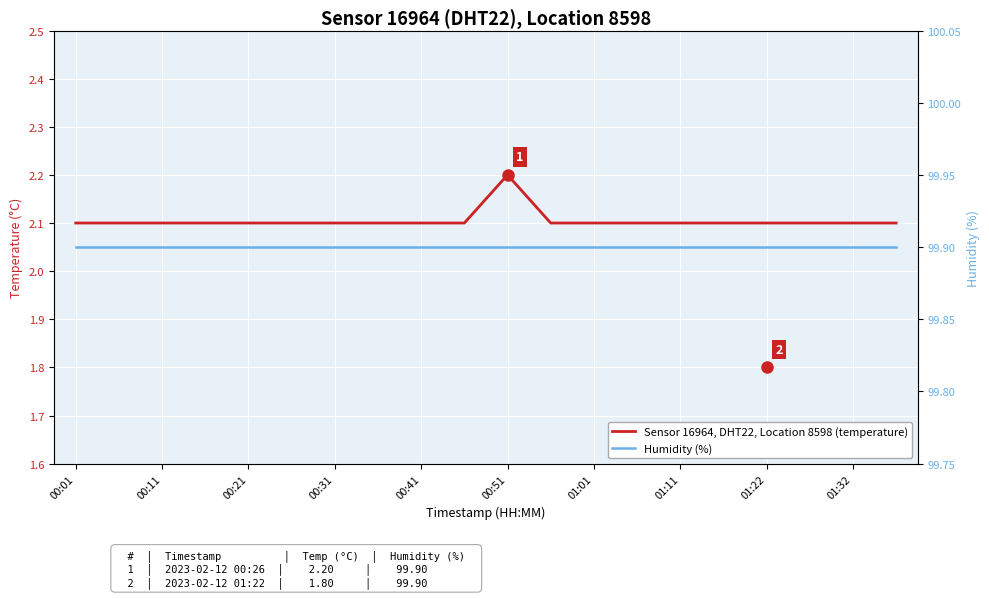

True or false: humidity and temperature cross at least once.

False